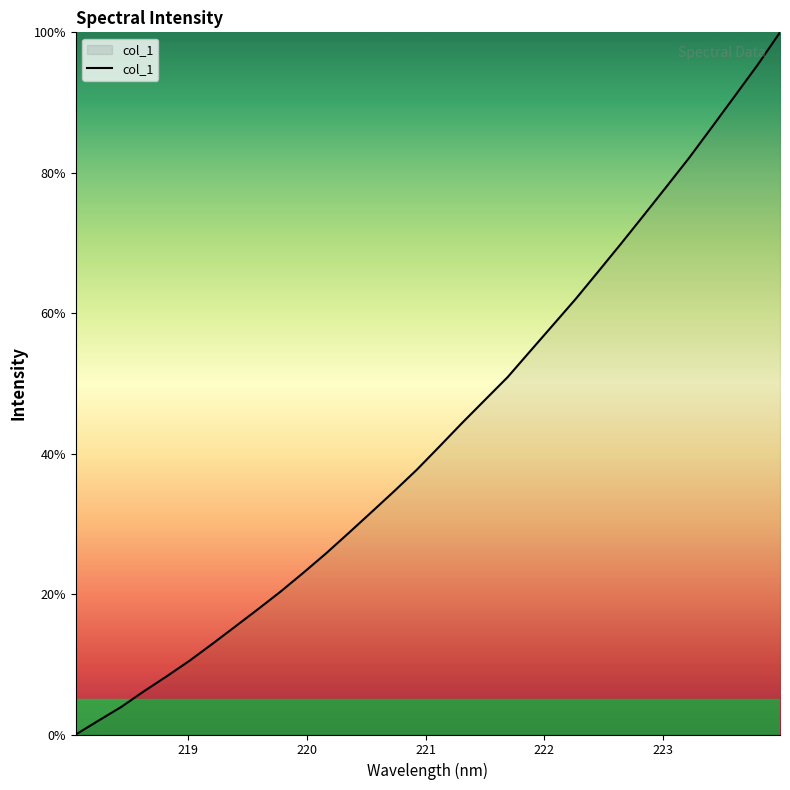

What is the maximum value shown in the chart?

100.0